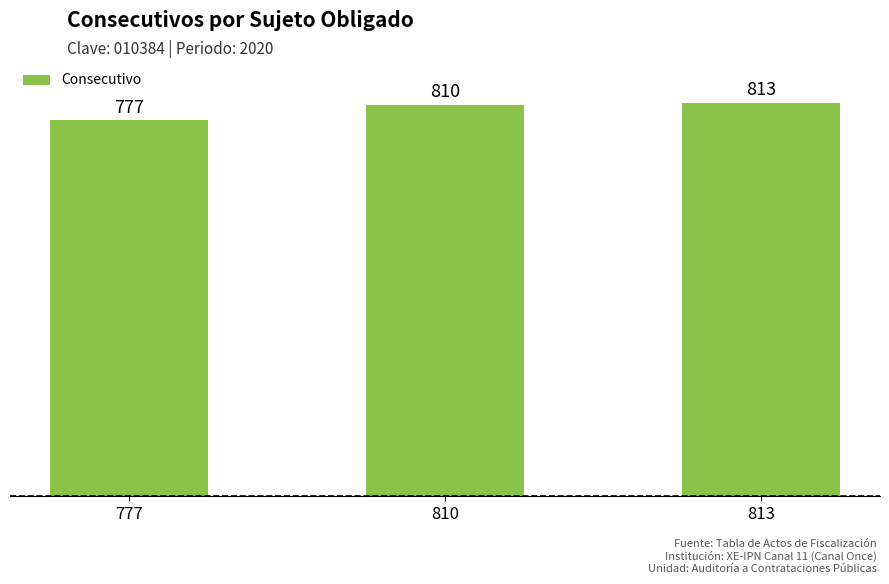

What is the smallest value displayed?

777